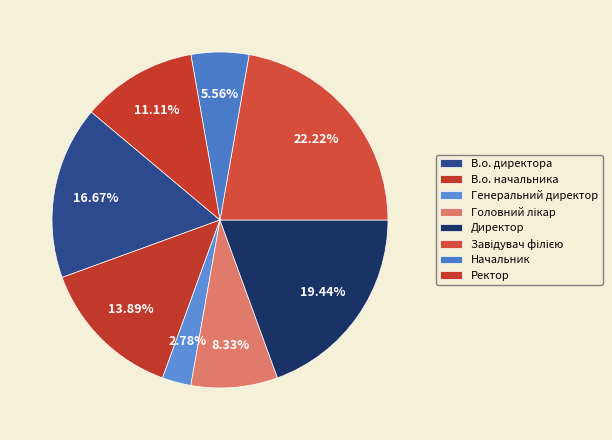

What portion of the pie excludes В.о. директора?

83.3%